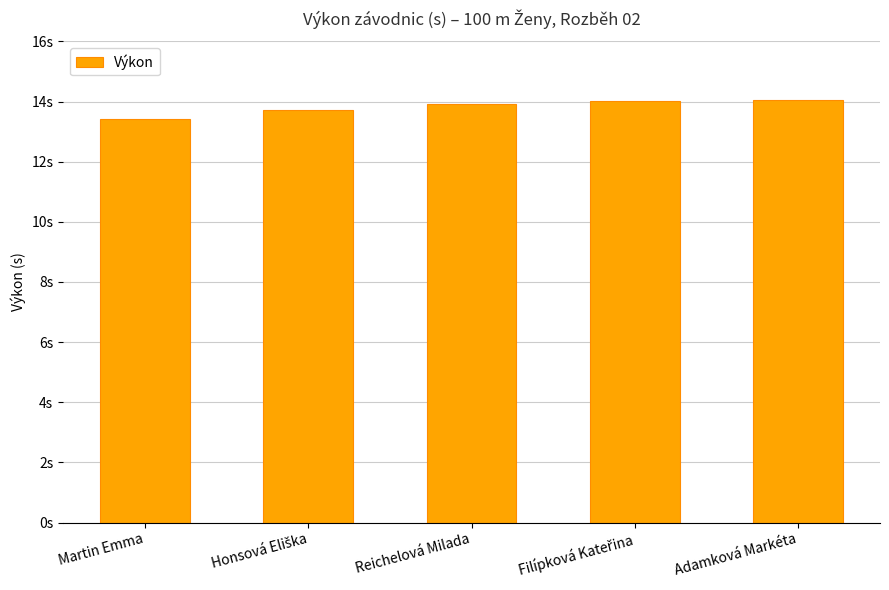

Are the bars horizontal?

No